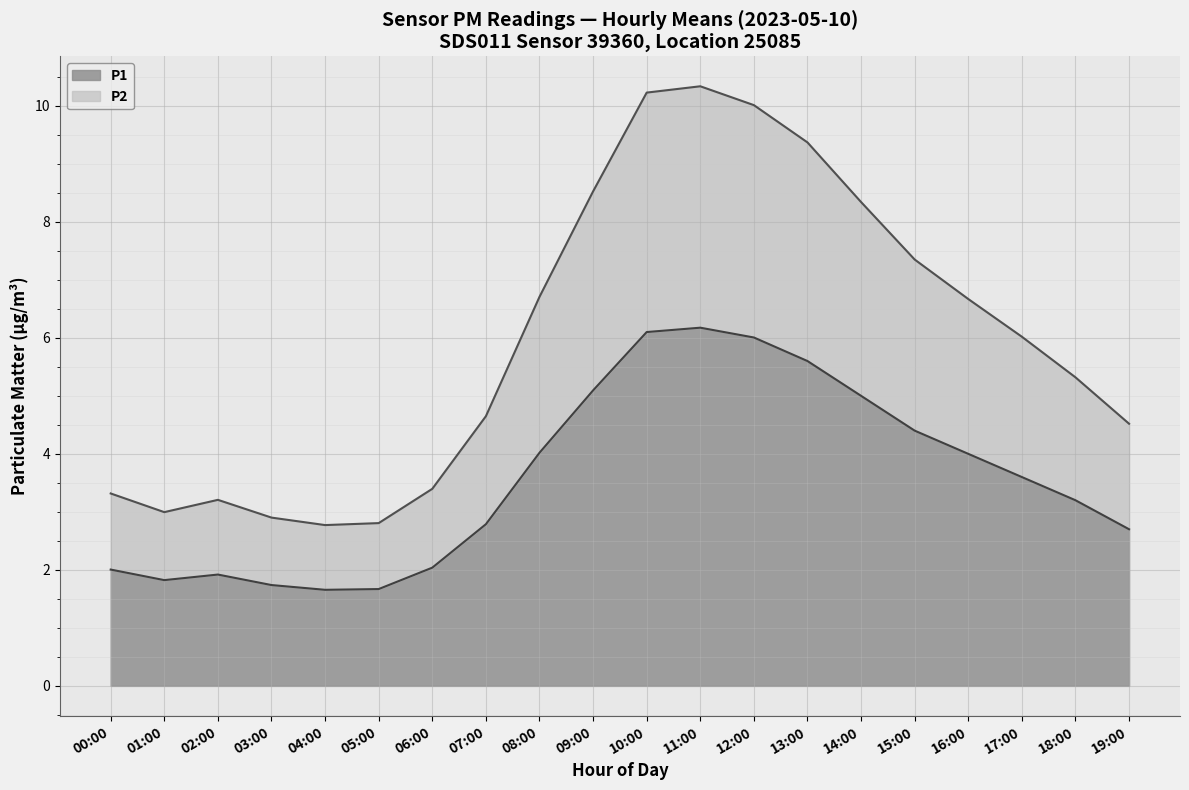

True or false: P2 and P1 intersect in this chart.

False